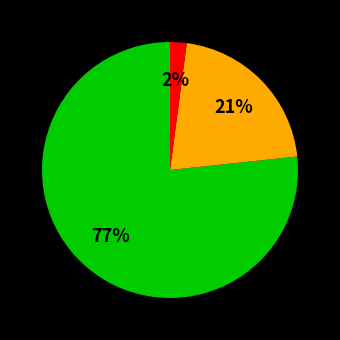

Does any single category account for the majority?

Yes